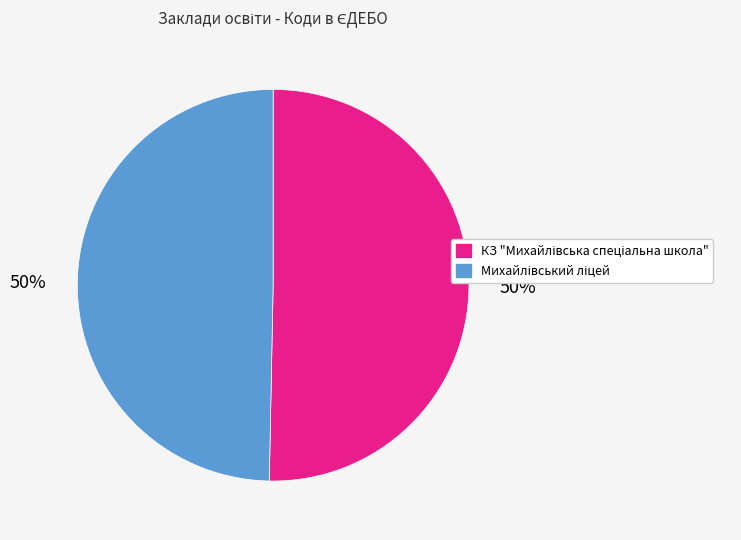

To the nearest percent, what is the average slice percentage?

50%